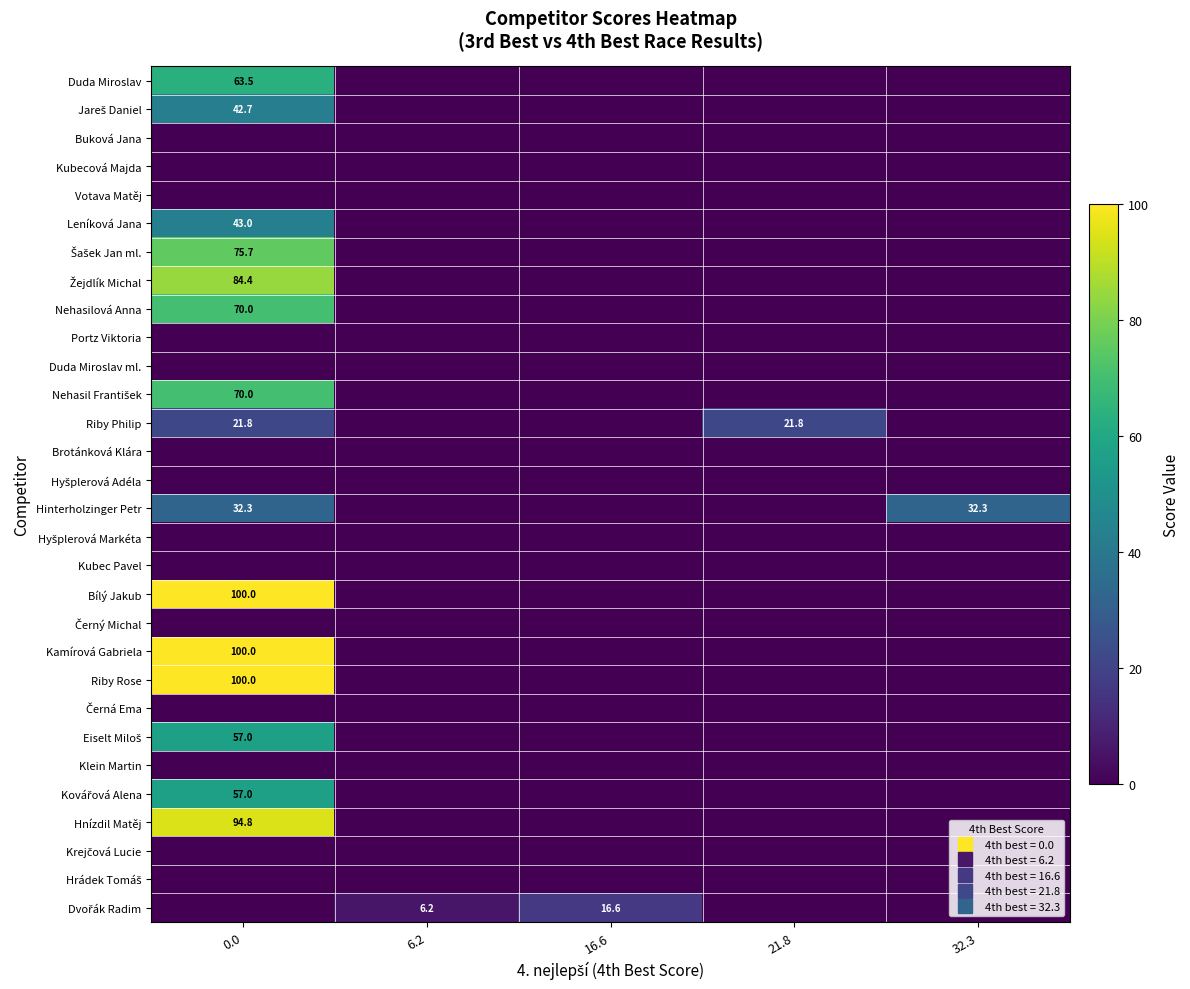

Is it true that Dvořák Radim equals -5.3 at 0.0?

False